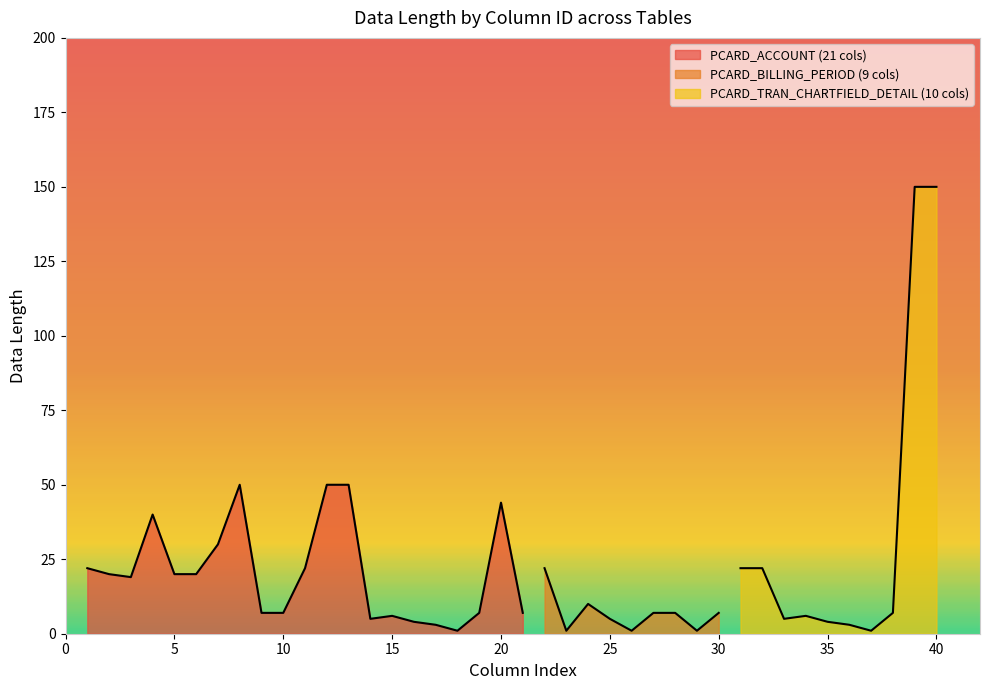

What is the minimum value shown in the chart?

1